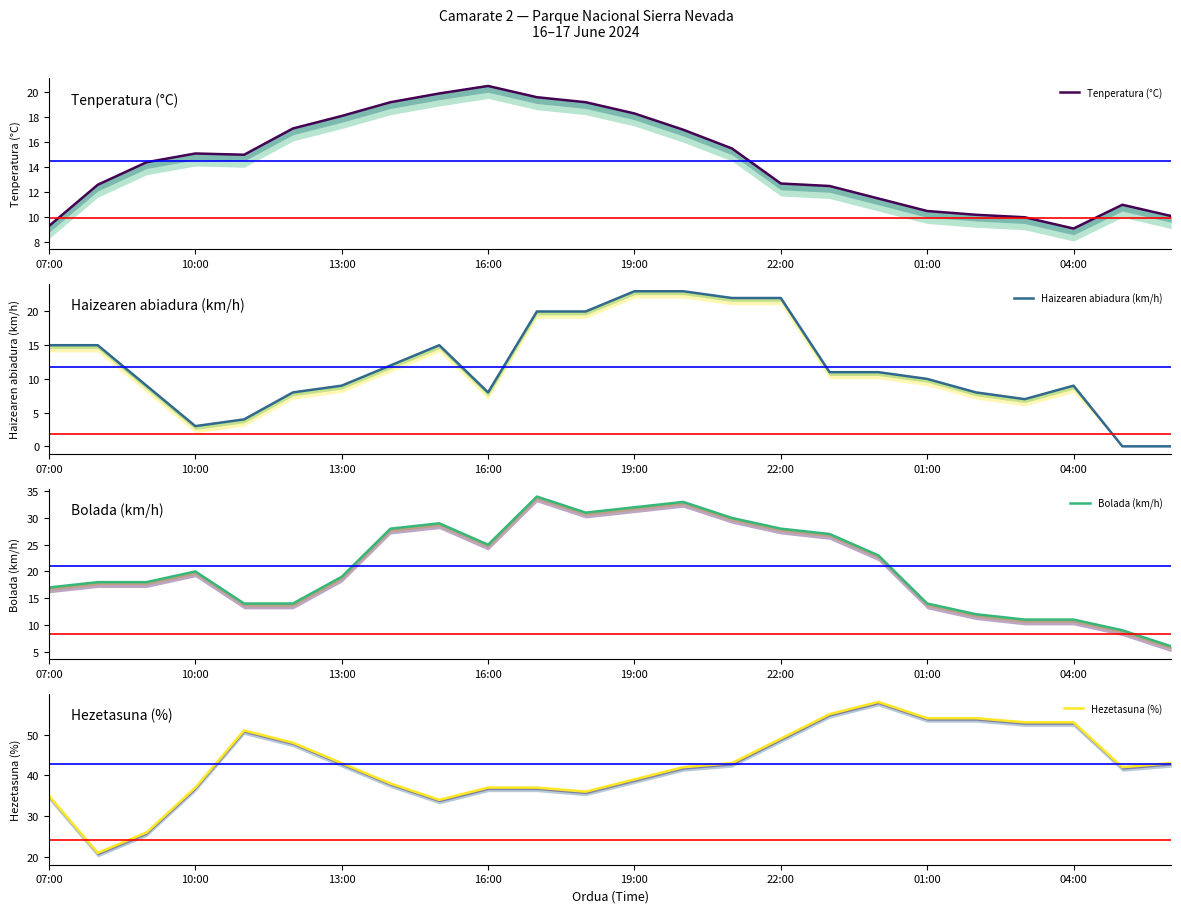

How many interior local valleys does the Haizearen abiadura (km/h) series have?

3